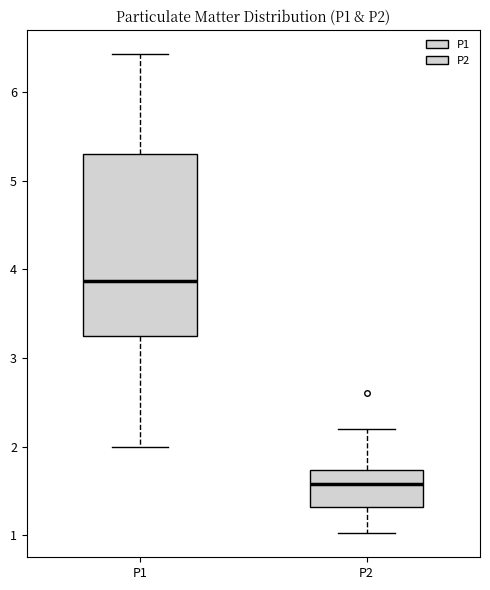

Reading left to right, read every box against the y-axis: the position of its median line, the range the box covers, and the ends of its whiskers. The values are not printed on the chart, so give them approximately, as read against the axis.

P1: median 3.9, box 3.3 to 5.3, whiskers 2.0 to 6.4
P2: median 1.6, box 1.3 to 1.7, whiskers 1.0 to 2.2